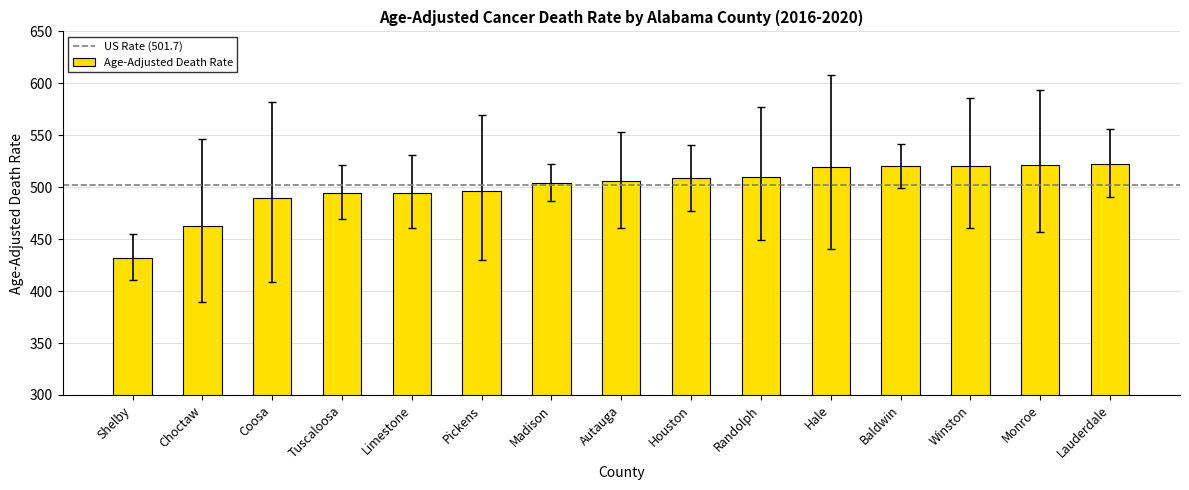

Approximately how many times larger is the value at Coosa compared to Randolph?

1.0